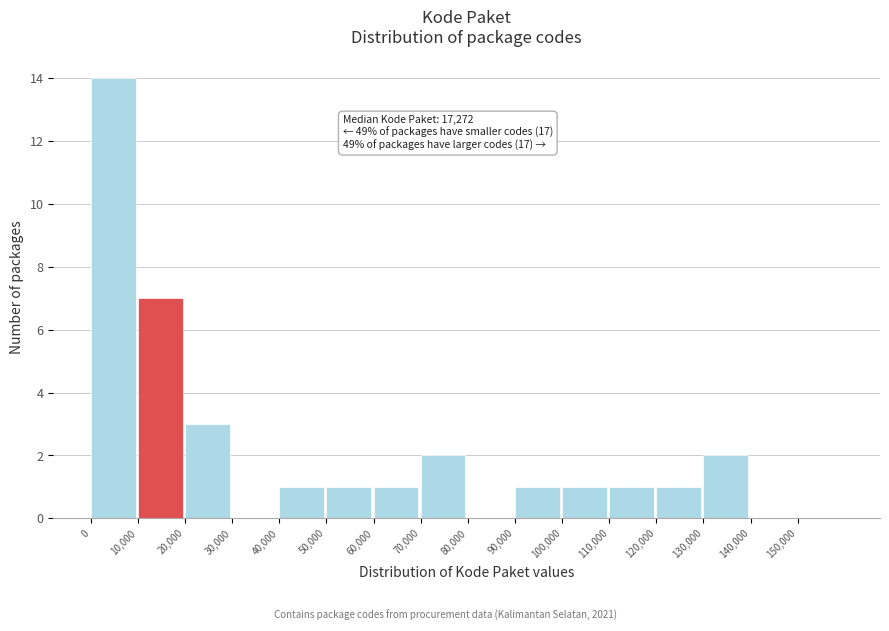

Over which range of the x-axis is the bar tallest?

0 to 10000